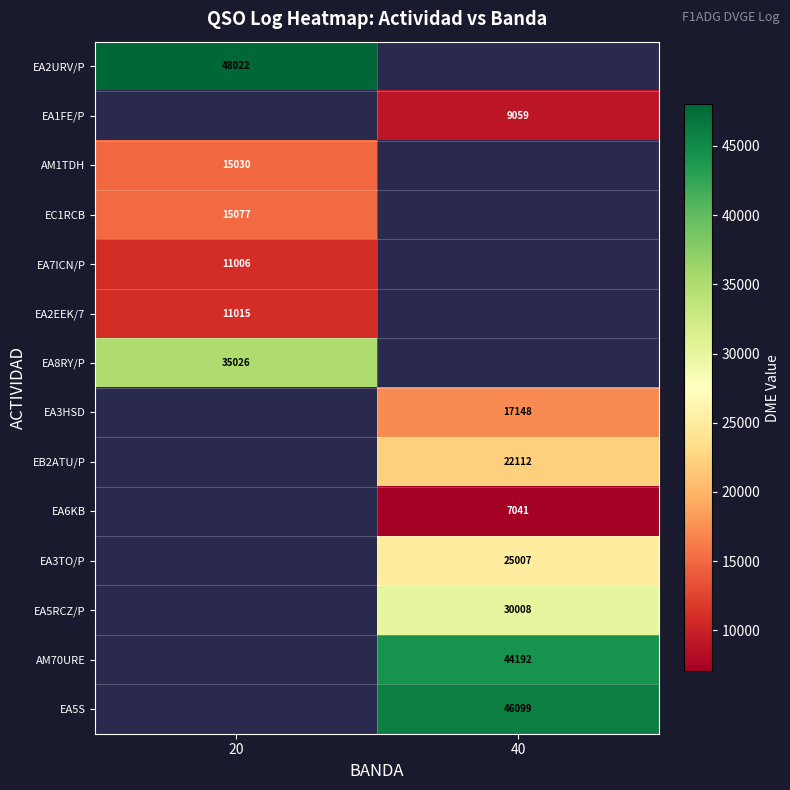

The EA8RY/P series shows 45926 at 20. True or false?

False